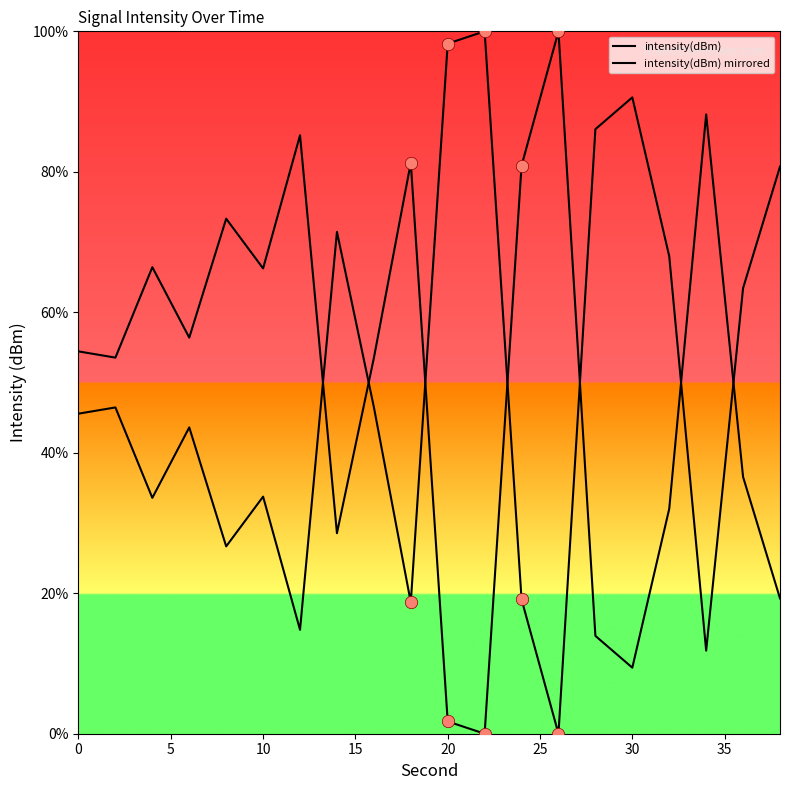

At how many categories does at least one series exceed 98?

3